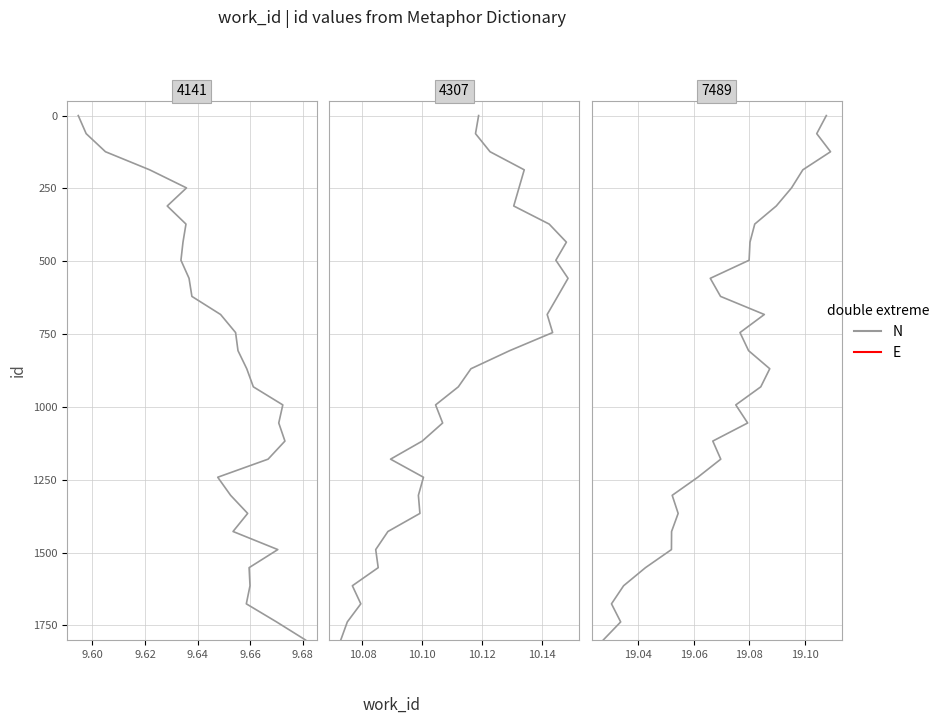

What is the label of the 6th point from the right?

24